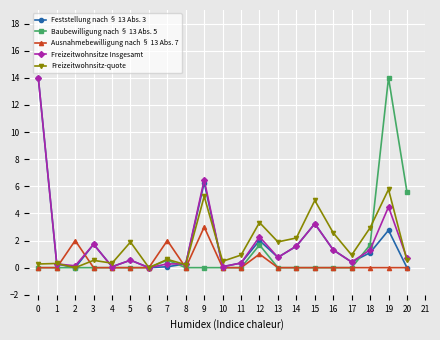

True or false: Freizeitwohnsitze Insgesamt has a value of 0.7 at 20.

True